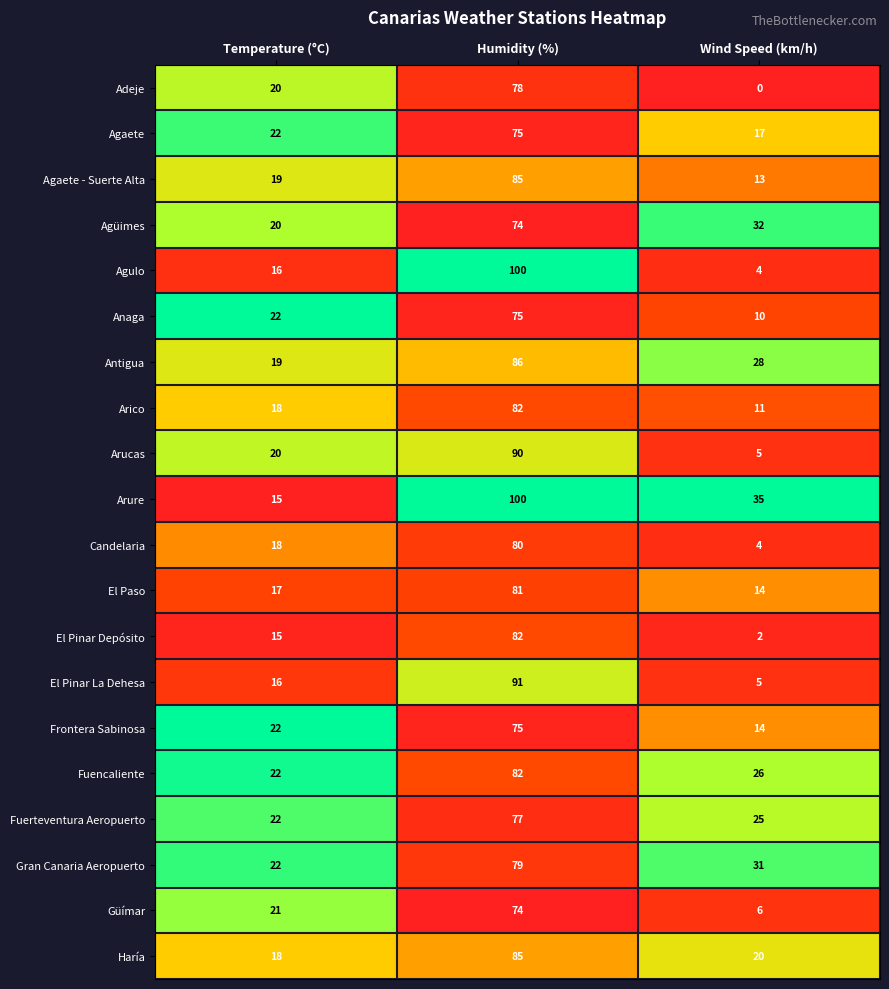

What is the average value of the Arure series?

50